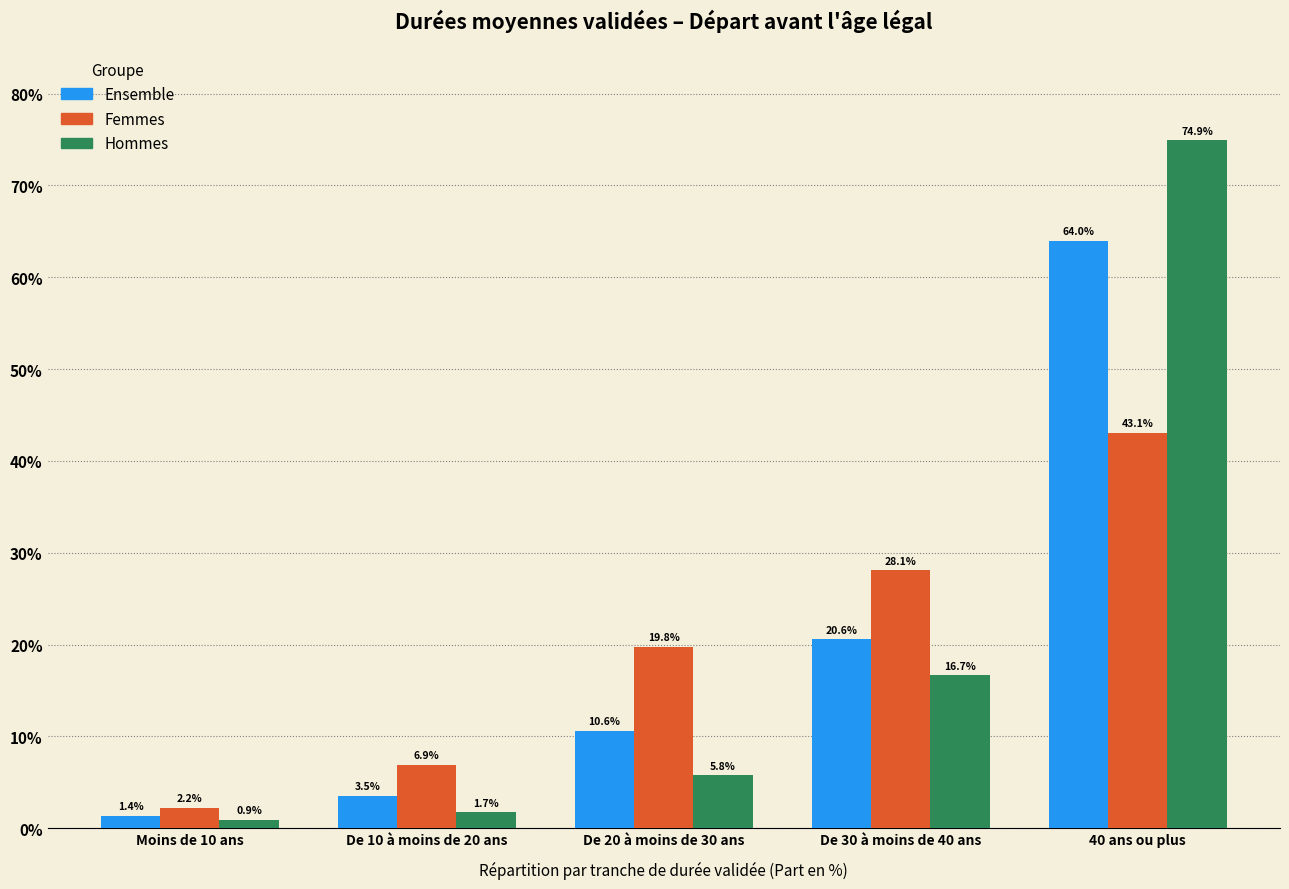

Reading left to right, transcribe all the data shown in this chart.

Ensemble: Moins de 10 ans=1.4	De 10 à moins de 20 ans=3.5	De 20 à moins de 30 ans=10.6	De 30 à moins de 40 ans=20.6	40 ans ou plus=64.0
Femmes: Moins de 10 ans=2.2	De 10 à moins de 20 ans=6.9	De 20 à moins de 30 ans=19.8	De 30 à moins de 40 ans=28.1	40 ans ou plus=43.1
Hommes: Moins de 10 ans=0.9	De 10 à moins de 20 ans=1.7	De 20 à moins de 30 ans=5.8	De 30 à moins de 40 ans=16.7	40 ans ou plus=74.9